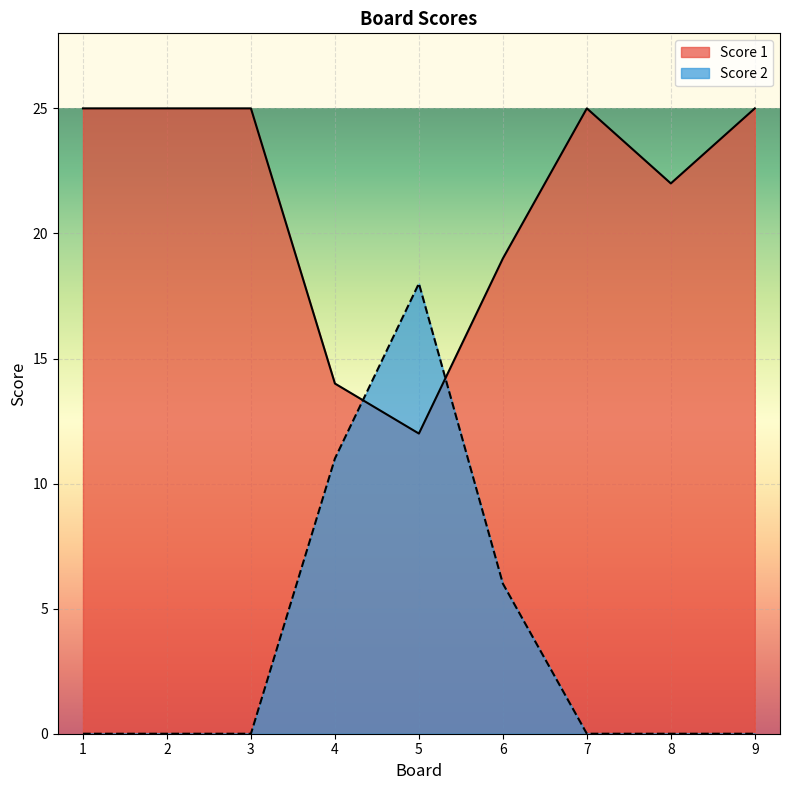

Between 4 and 8, which series saw the biggest shift?

Score 2